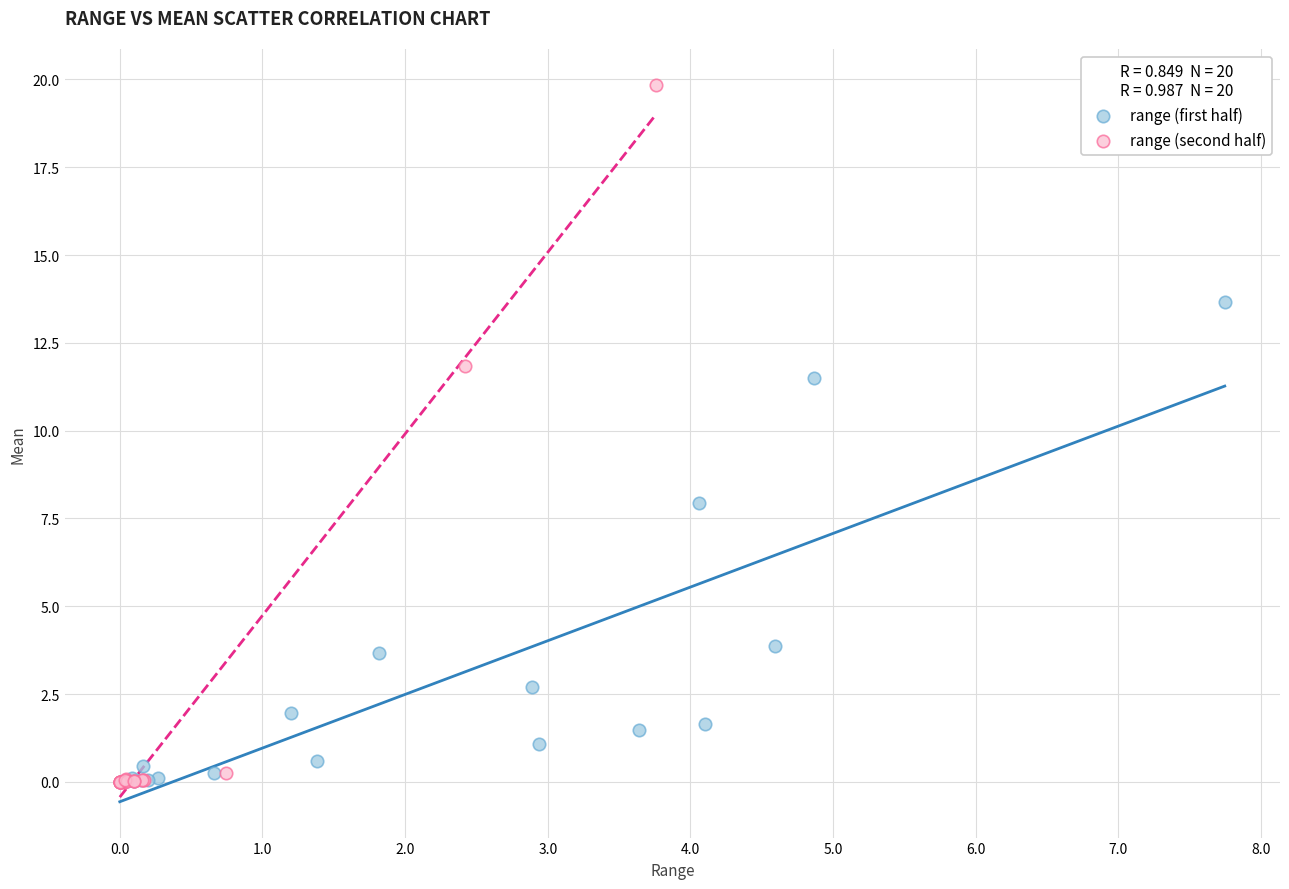

What are all the series names shown in the legend?

range (first half), range (second half)